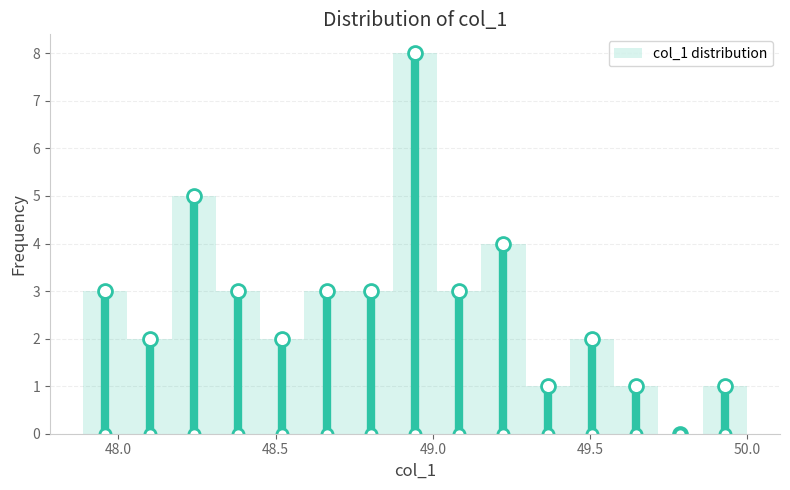

Read against the x-axis, roughly where is the centre of the tallest bar?

48.95